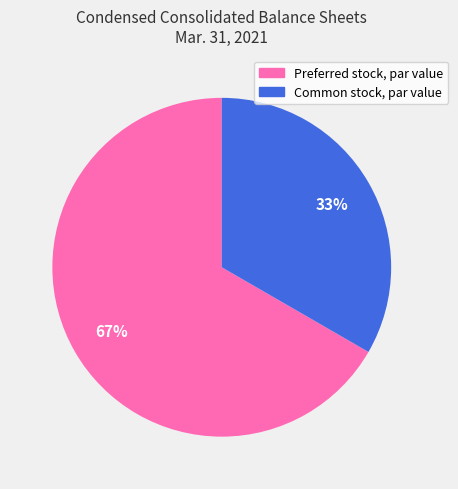

Is the sum of Common stock, par value and Preferred stock, par value greater than half?

Yes